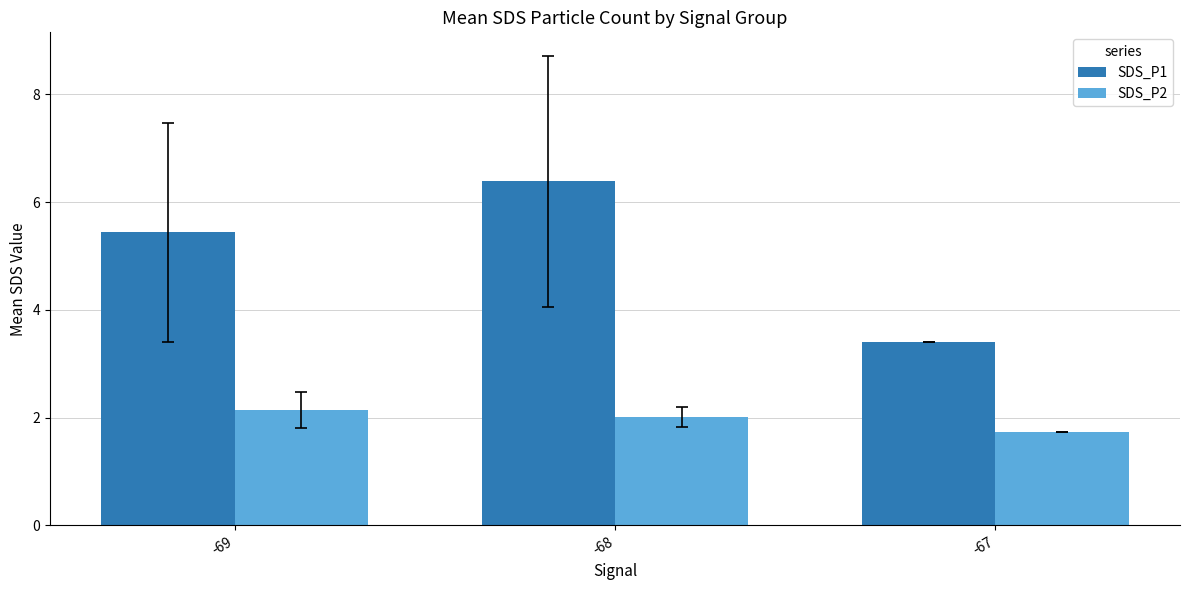

Where is SDS_P1 nearest to the value 4?

-67